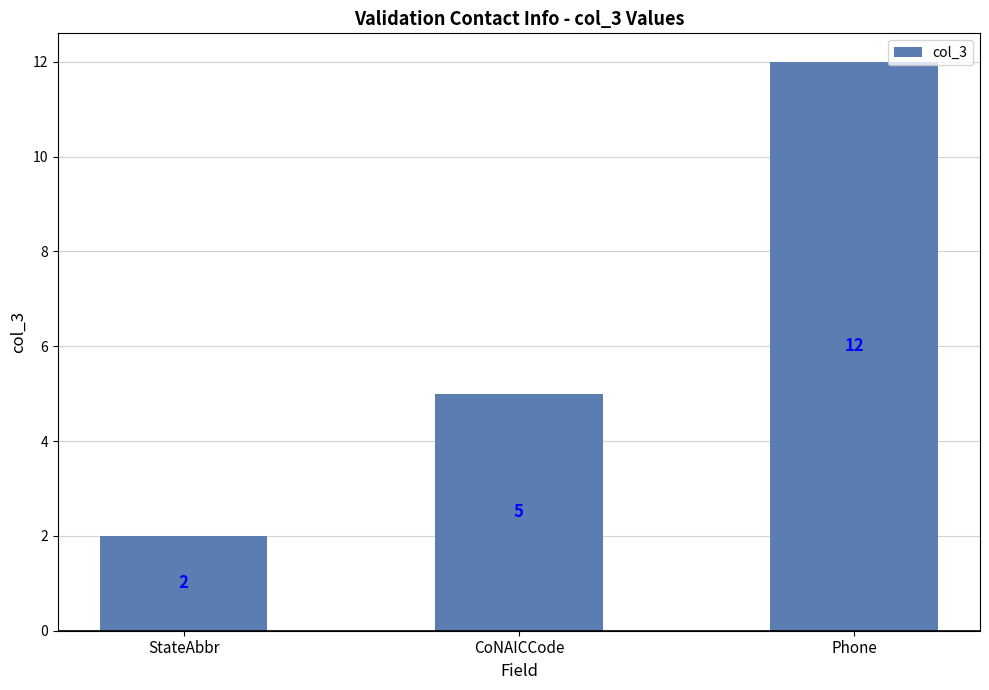

How many values are below 5?

1